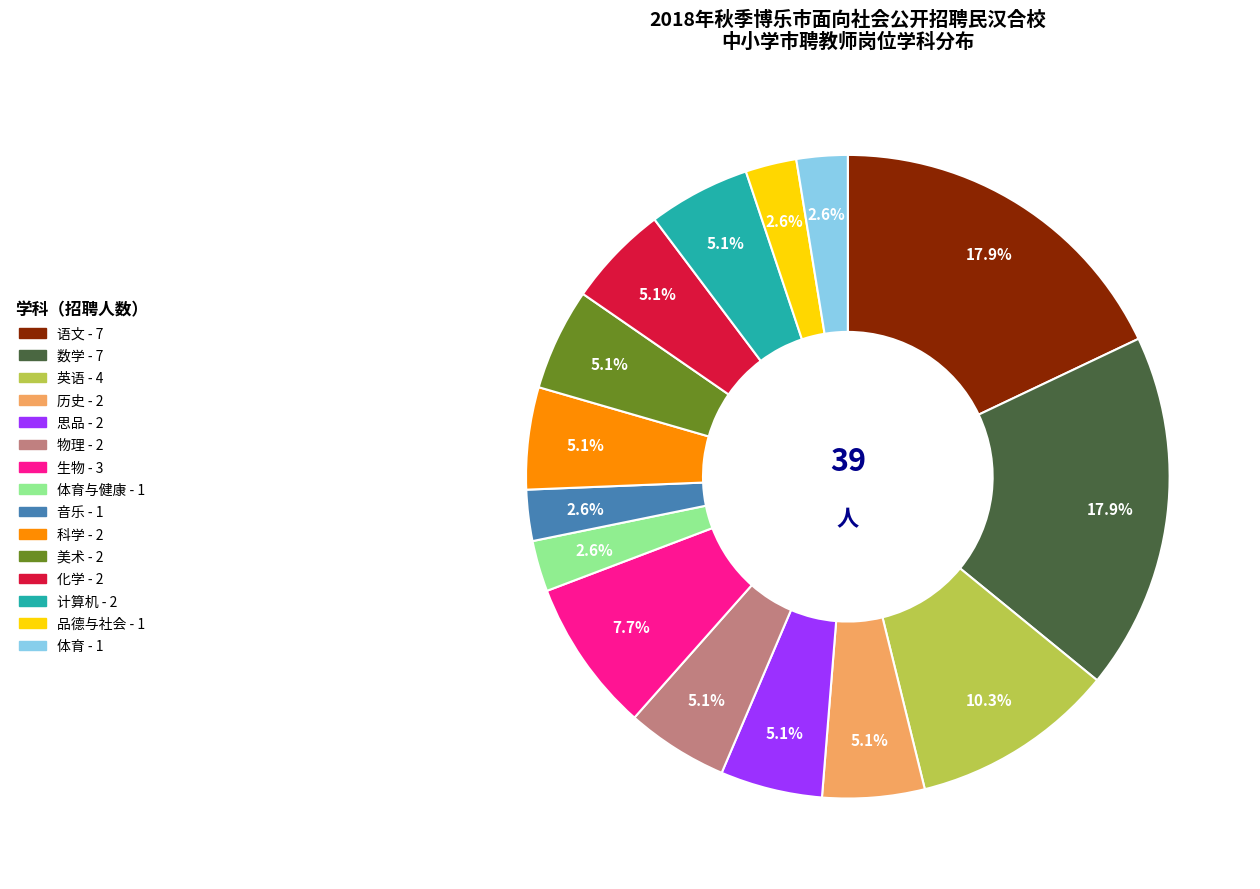

How many slices are in this pie chart?

15